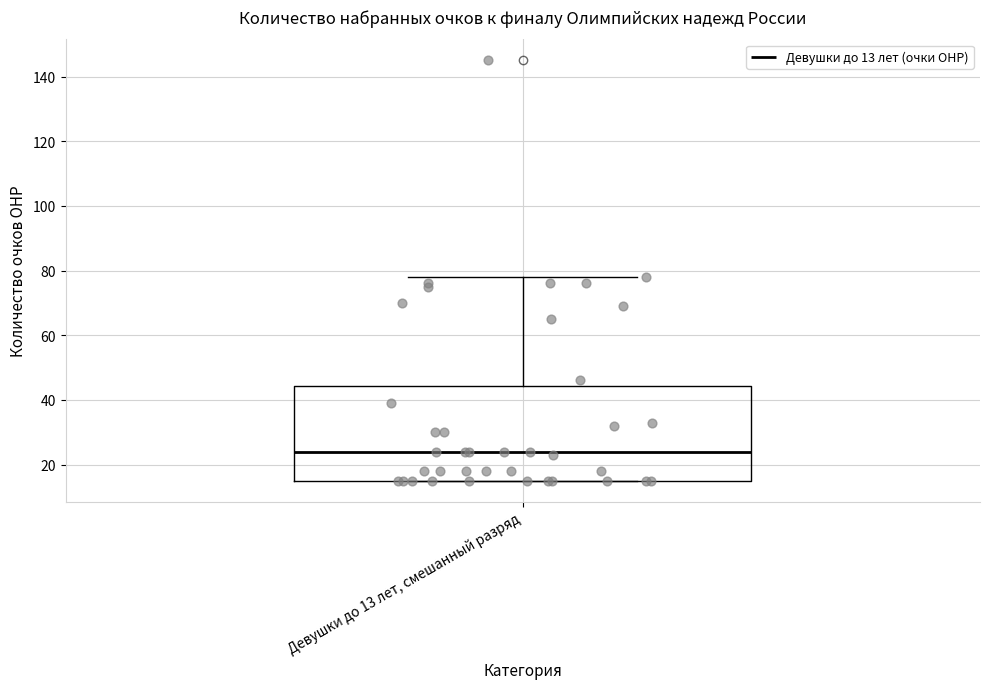

Read this box plot against the y-axis: the position of the median line, the range covered by the box, and the ends of both whiskers. The values are not printed on the chart, so give them approximately, as read against the axis.

median 24, box 16 to 44, whiskers 16 to 78